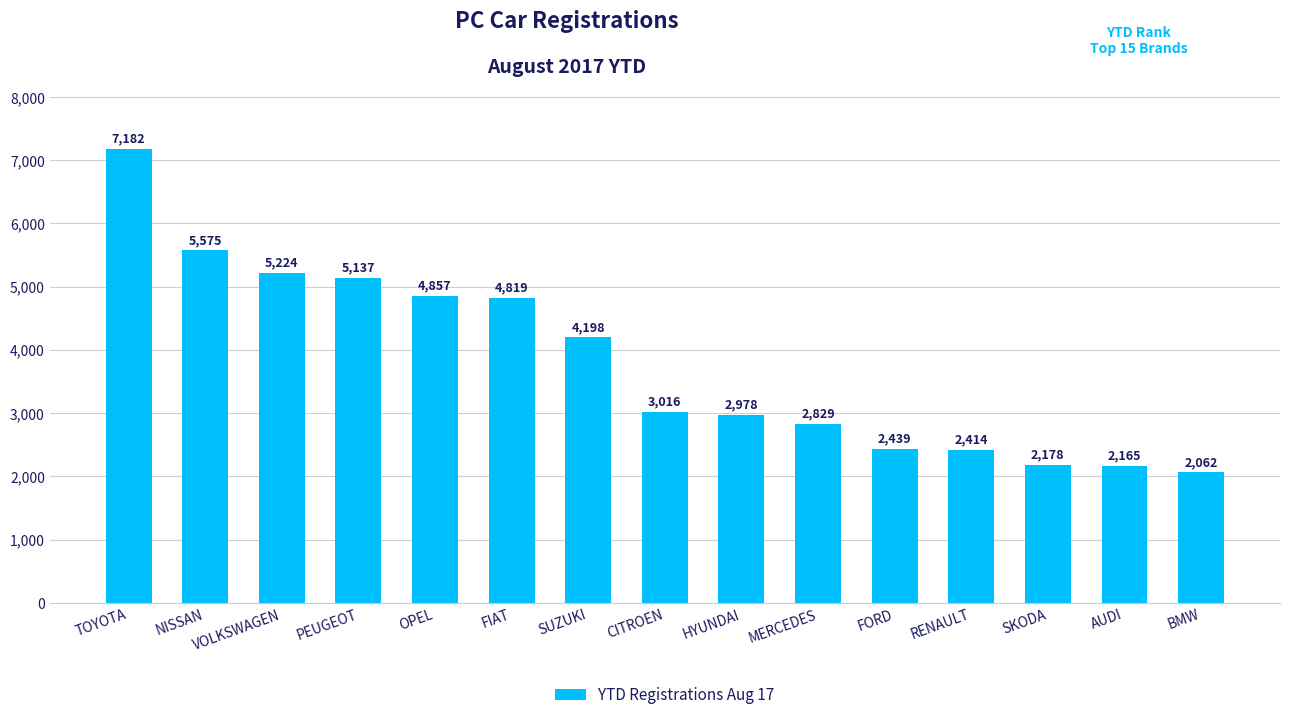

Reading left to right, list all the values displayed in this chart.

7182	5575	5224	5137	4857	4819	4198	3016	2978	2829	2439	2414	2178	2165	2062